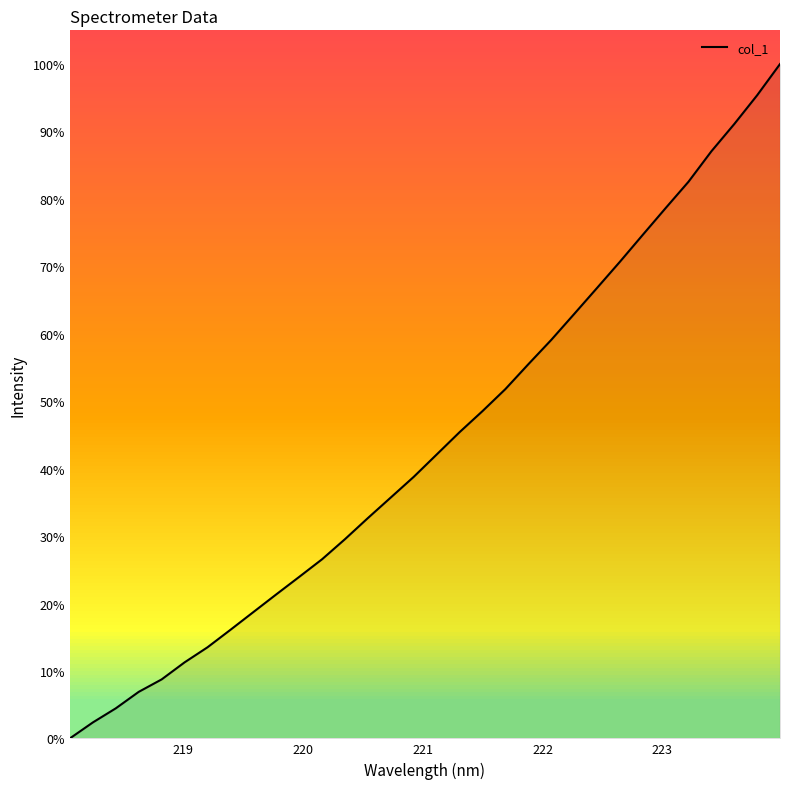

How many positive values are there?

31